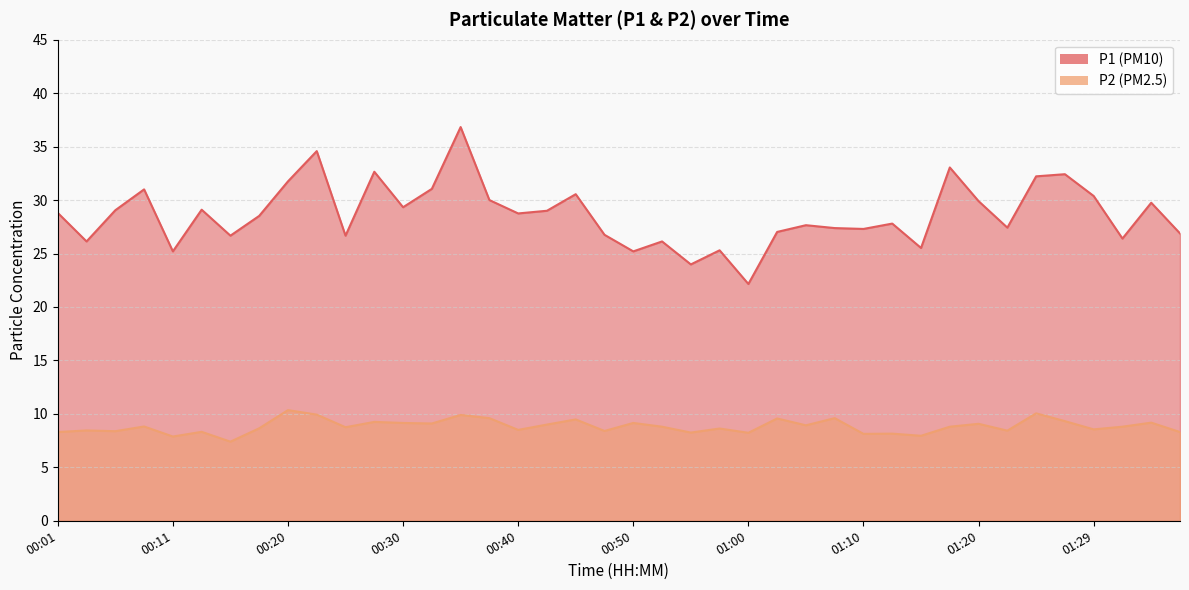

The P1 series shows 29.9 at 01:20. True or false?

True